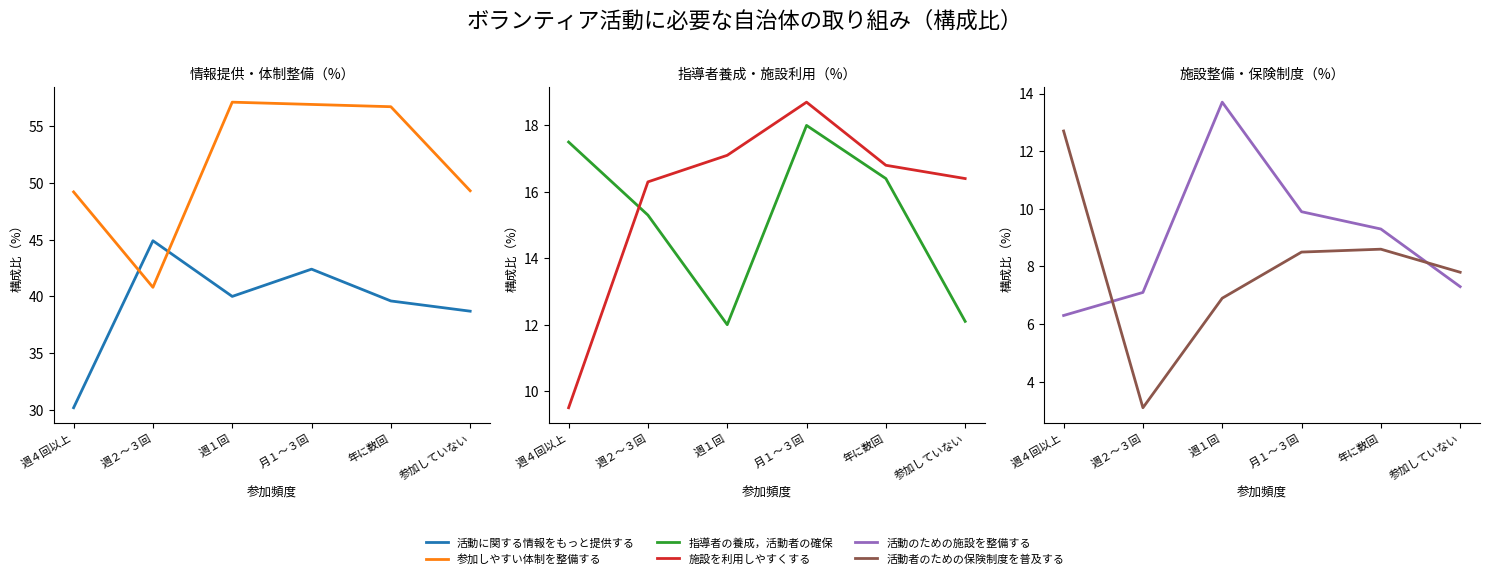

How many values in the 活動者のための保険制度を普及する series exceed 8?

3